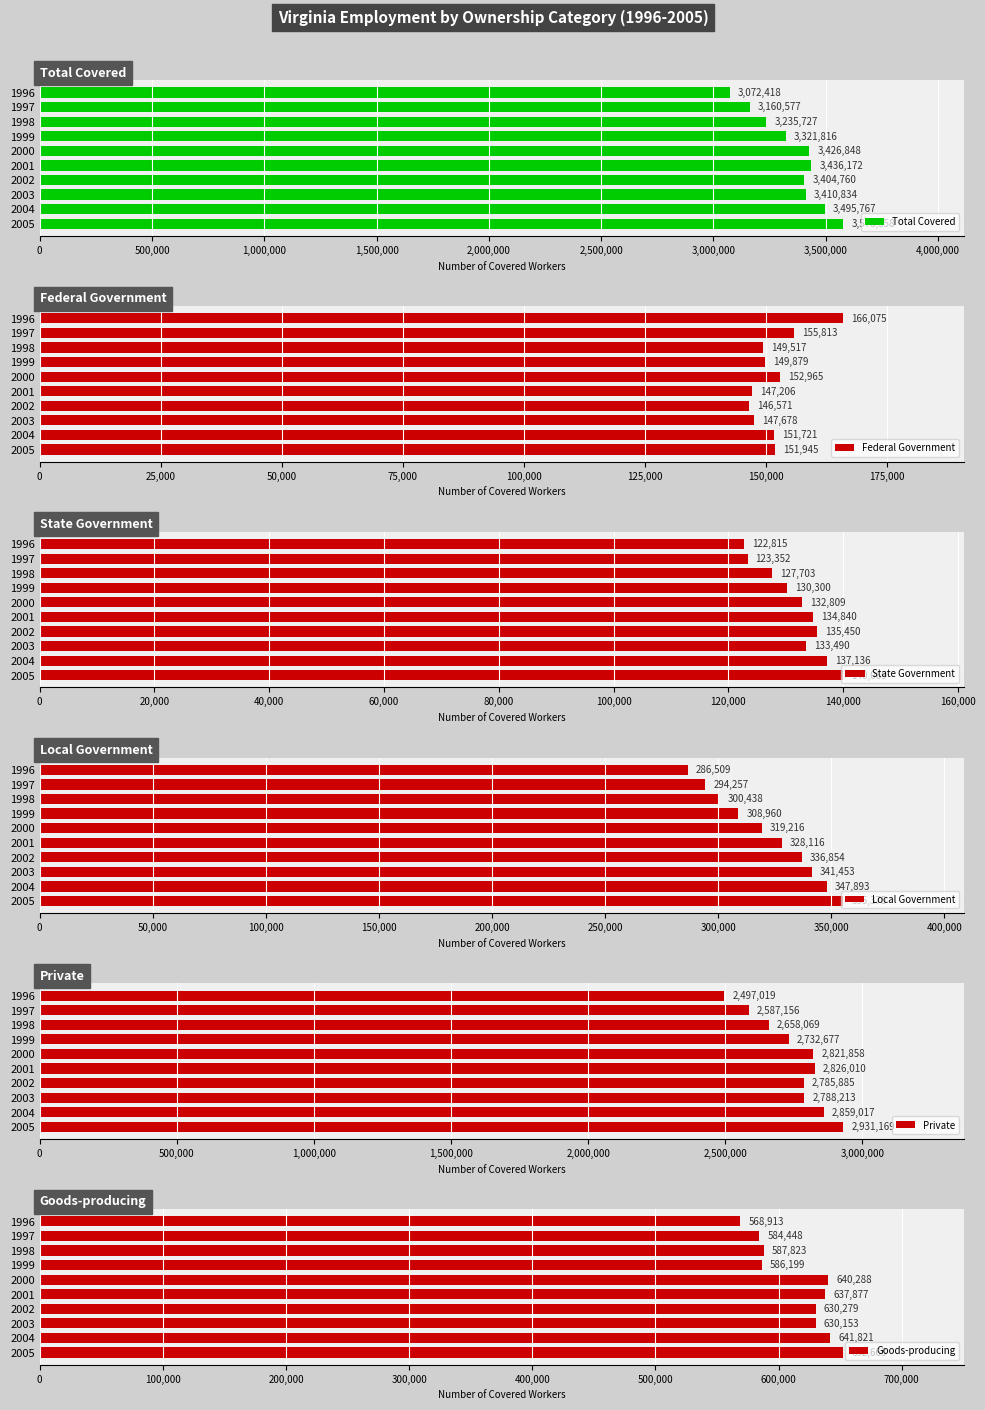

How many bars are there in each group?

6